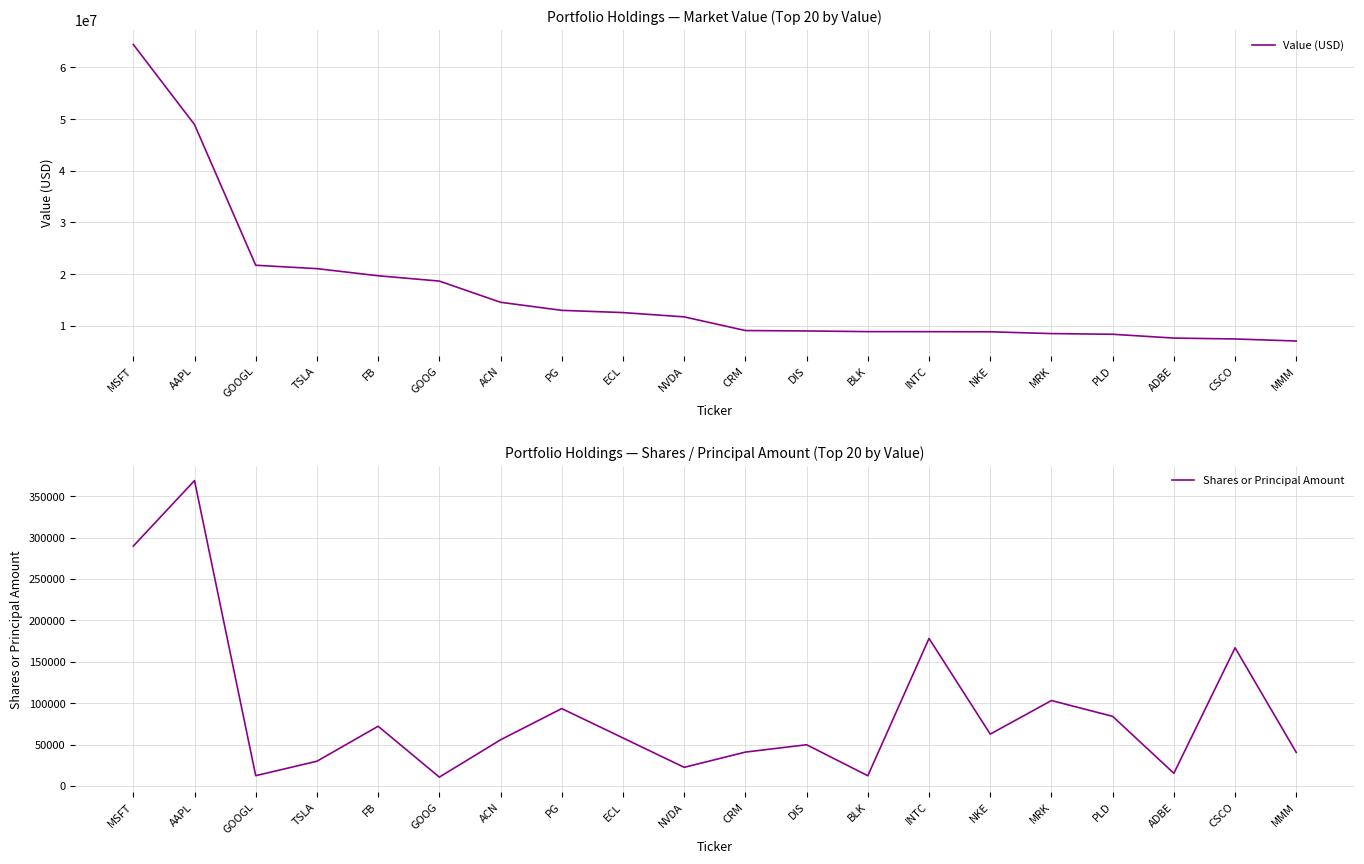

True or false: Value (USD) has a value of 31319644 at TSLA.

False